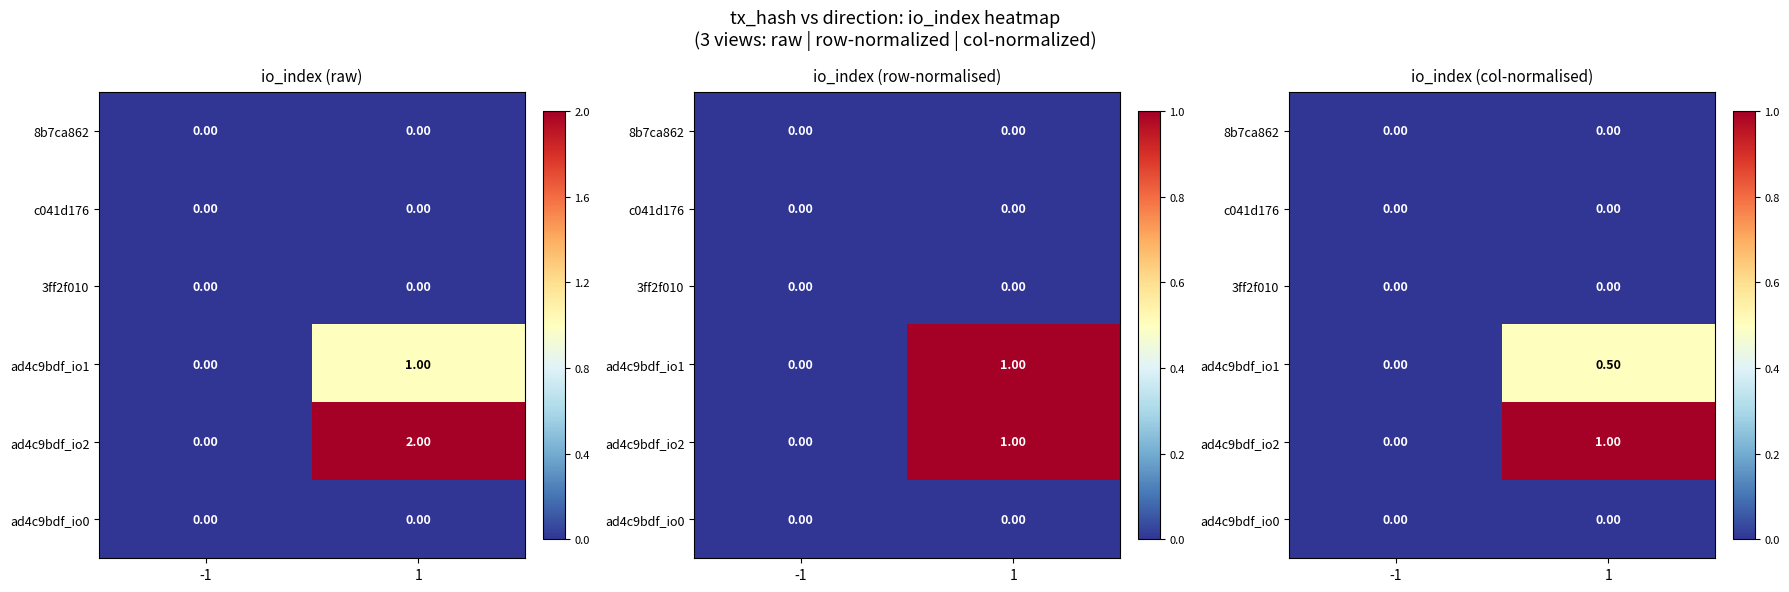

At how many categories does at least one series exceed 0?

1